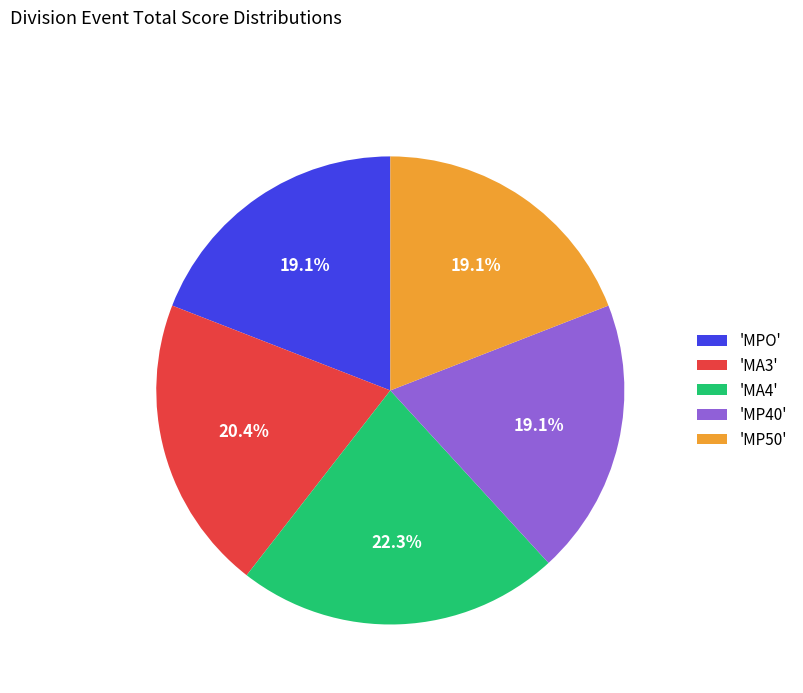

What percentage do 'MA3' and 'MPO' together represent?

39.5%